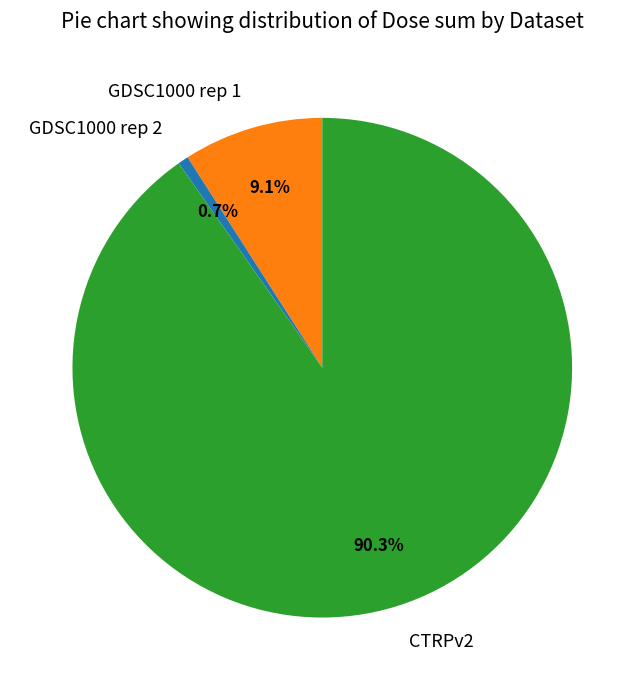

To the nearest percent, what is the average slice percentage?

33%